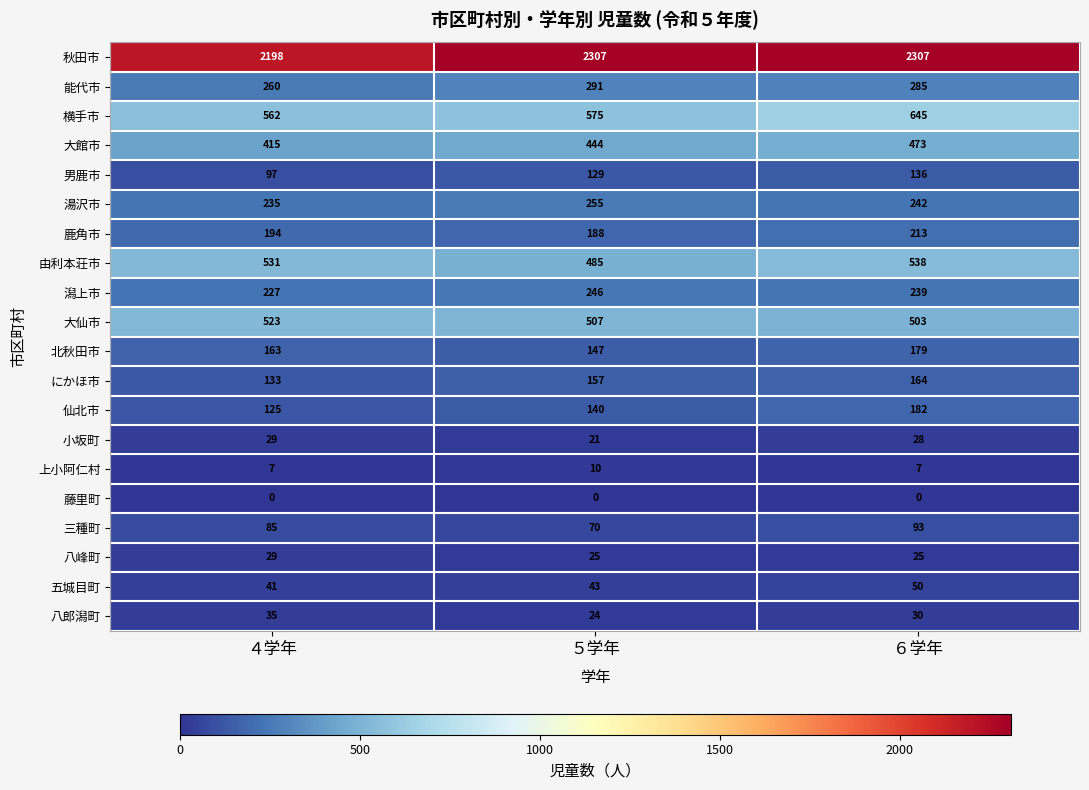

How many series are shown in this chart?

20